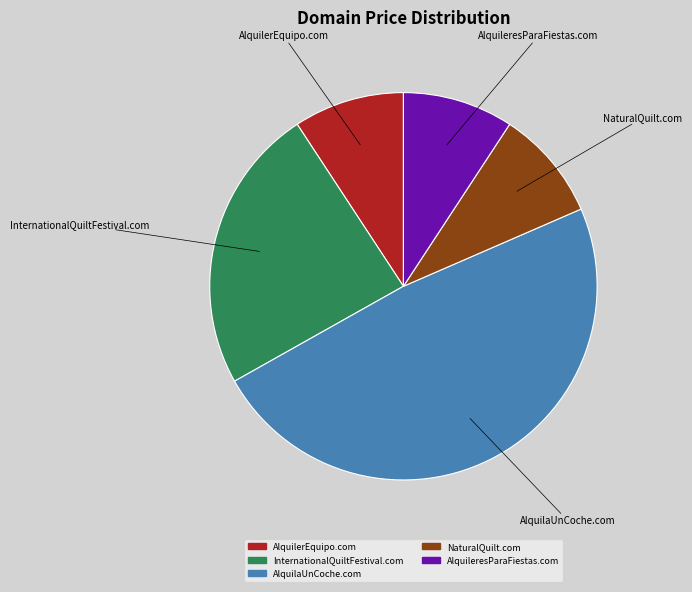

Does any single category account for the majority?

No